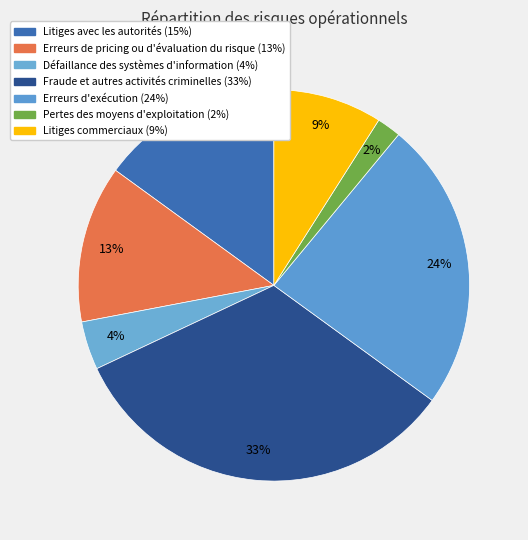

How many segments does this pie chart have?

7